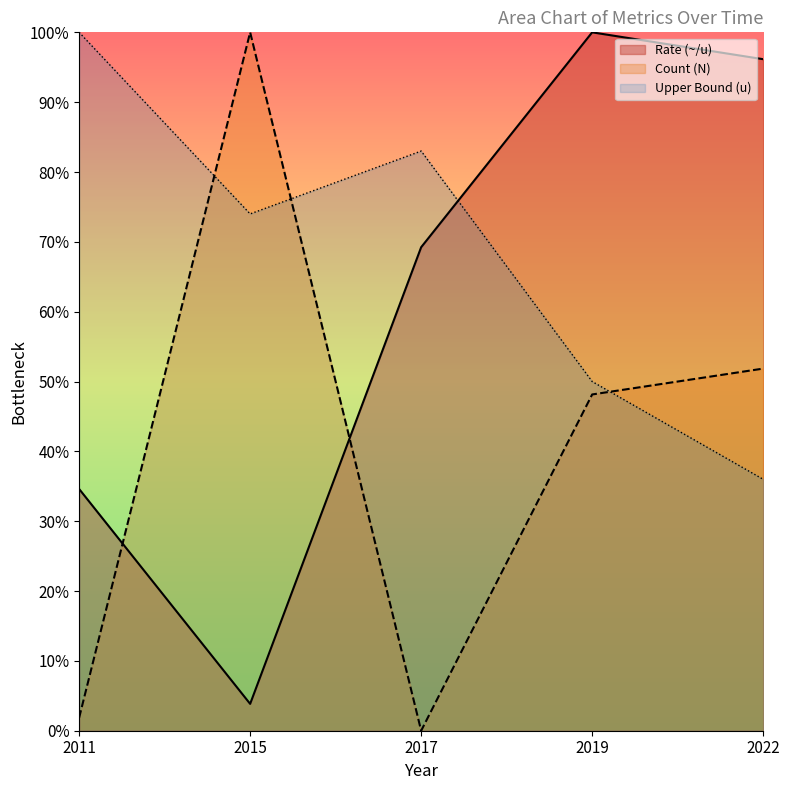

What is the average value of the Count (N) series?

40.4